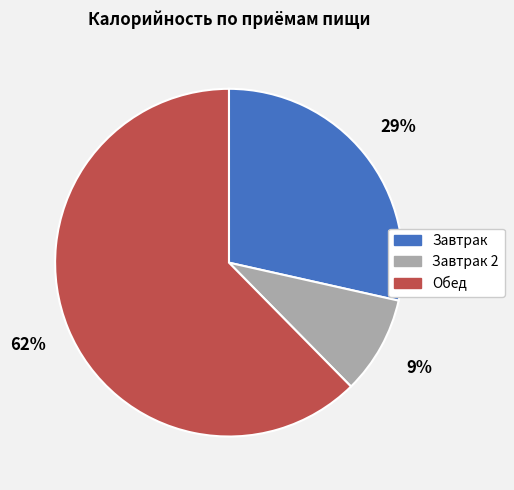

The Обед slice represents 62% of the pie. True or false?

True